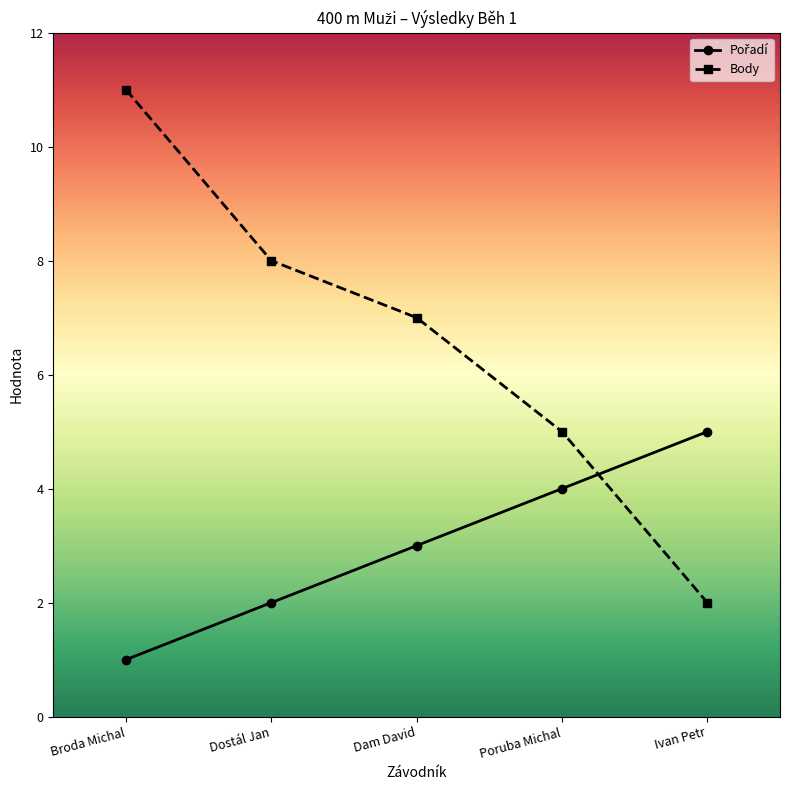

What is the sum of all Body values?

33